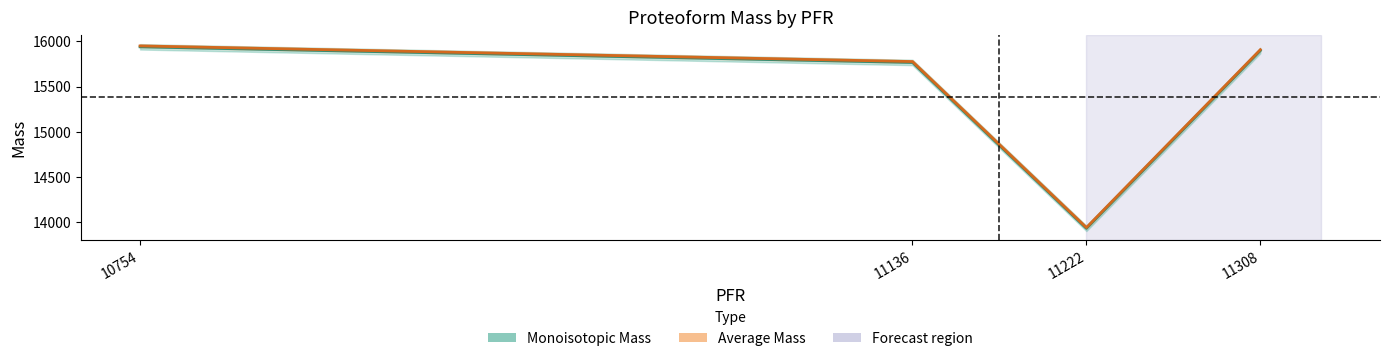

The value of Average Mass at 11308 is 27024.8. True or false?

False